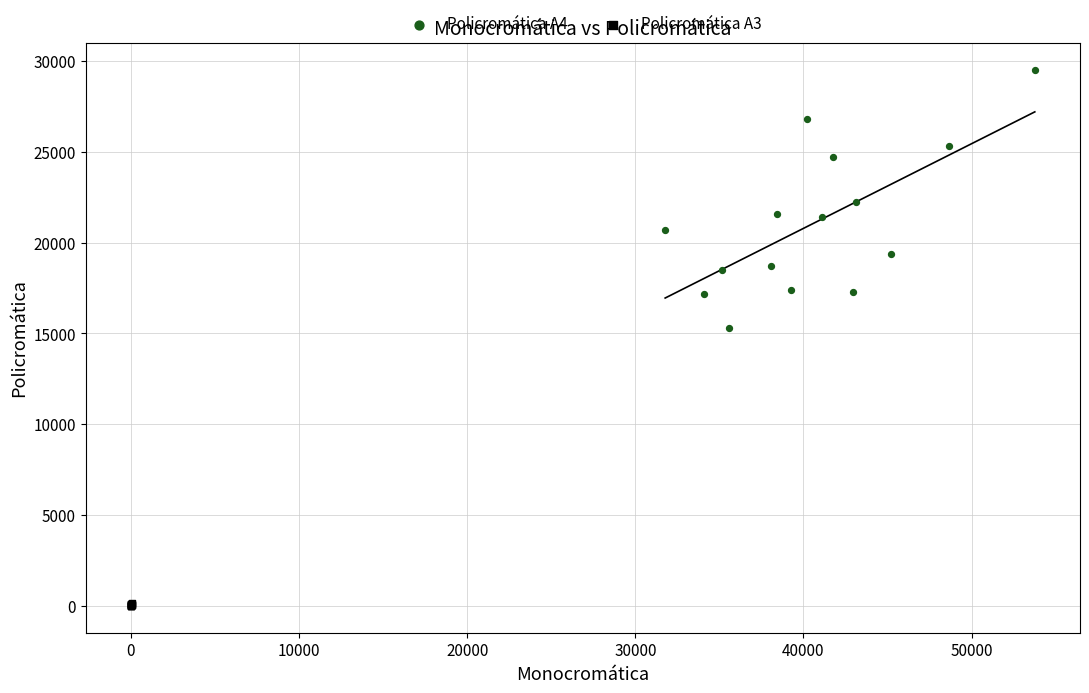

Which series contains the lowest Y value?

Policromática A3